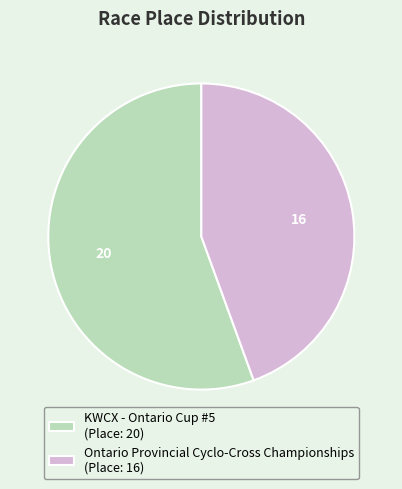

Which has a higher value, Ontario Provincial Cyclo-Cross Championships (Place: 16) or KWCX - Ontario Cup #5 (Place: 20)?

KWCX - Ontario Cup #5 (Place: 20)